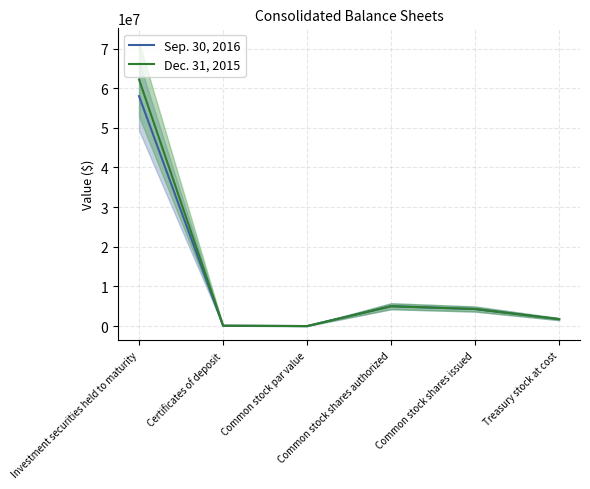

Reading left to right, list all the values displayed in this chart.

Sep. 30, 2016: Investment securities held to maturity=57999648	Certificates of deposit=100000	Common stock par value=1	Common stock shares authorized=5000000	Common stock shares issued=4293835	Treasury stock at cost=1745998
Dec. 31, 2015: Investment securities held to maturity=62198699	Certificates of deposit=100000	Common stock par value=1	Common stock shares authorized=5000000	Common stock shares issued=4293835	Treasury stock at cost=1745998